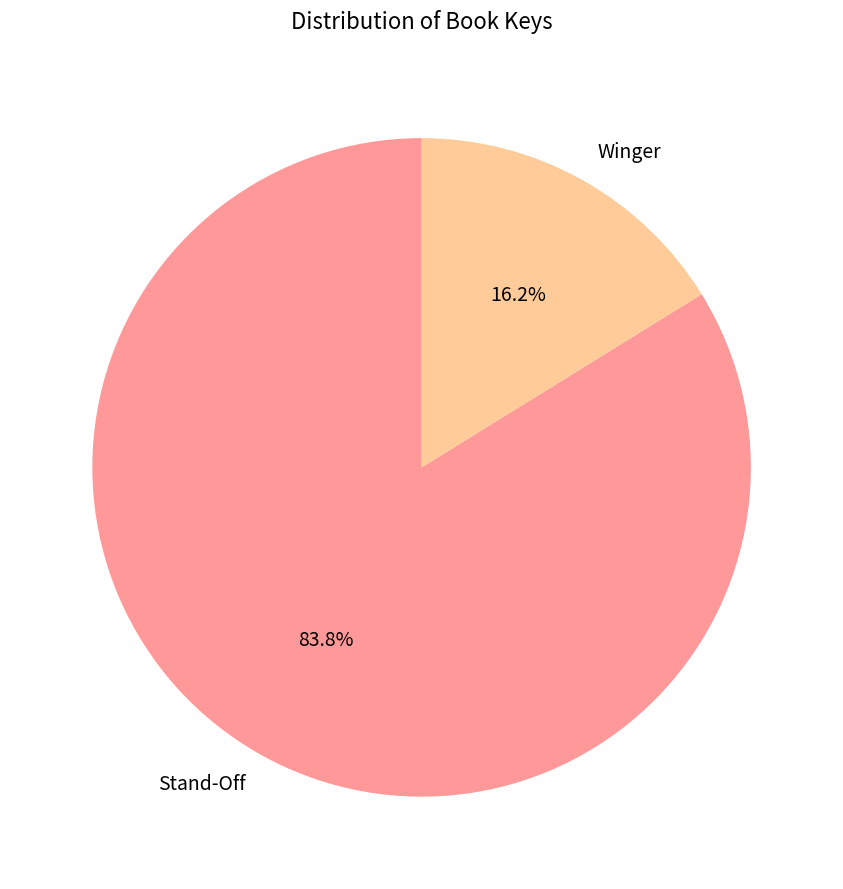

How much of the chart is everything except Stand-Off?

16.2%